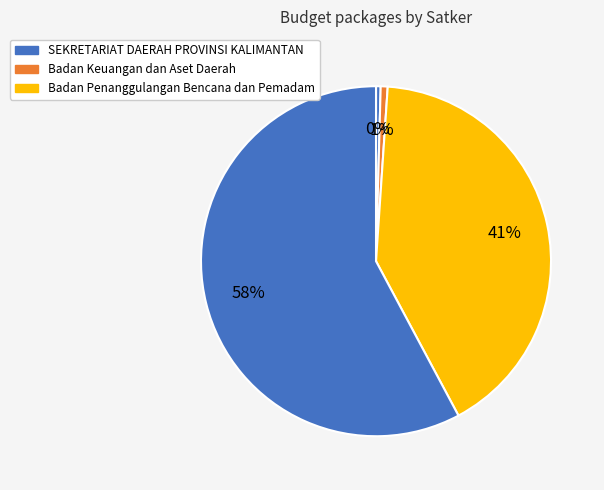

Count the number of slices in the pie.

4